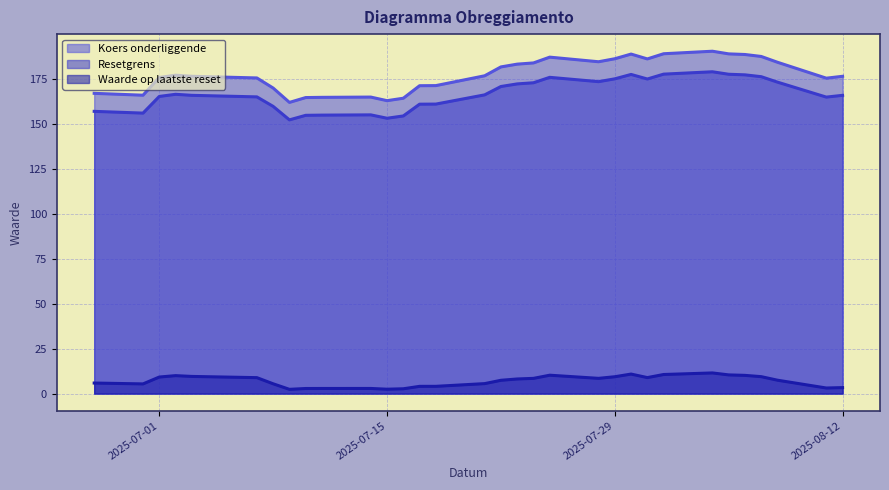

What value does the Koers onderliggende series have at 2025-07-25?

187.1